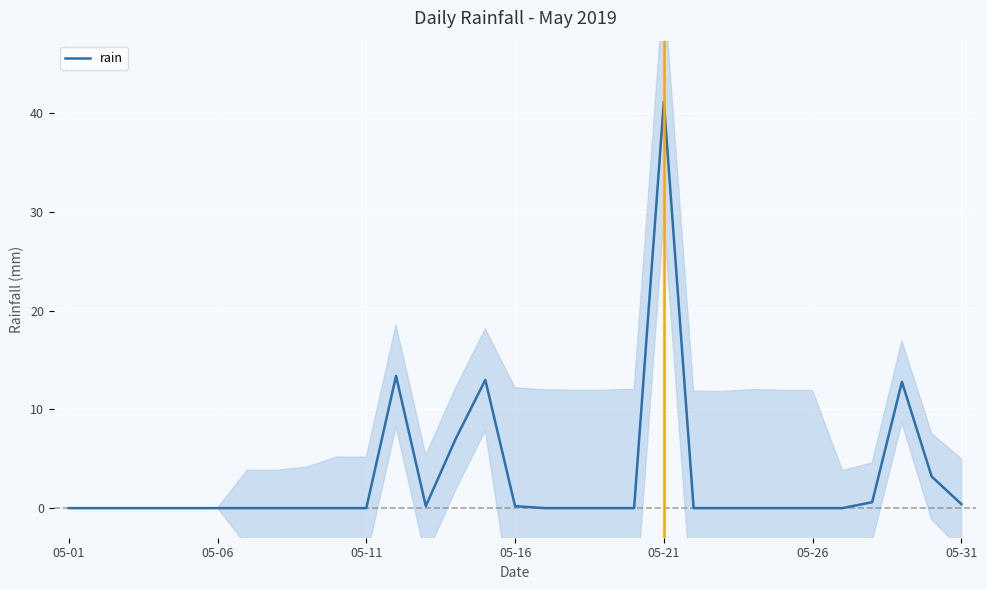

At which label does rain reach its peak?

05-21